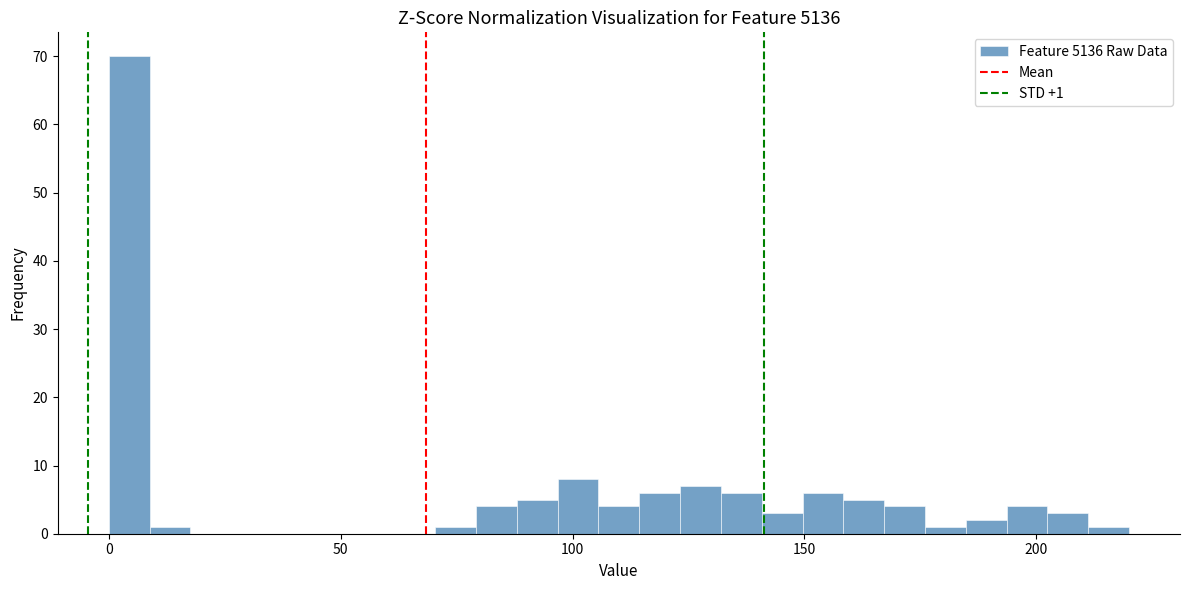

Read against the x-axis, roughly where is the centre of the tallest bar?

5